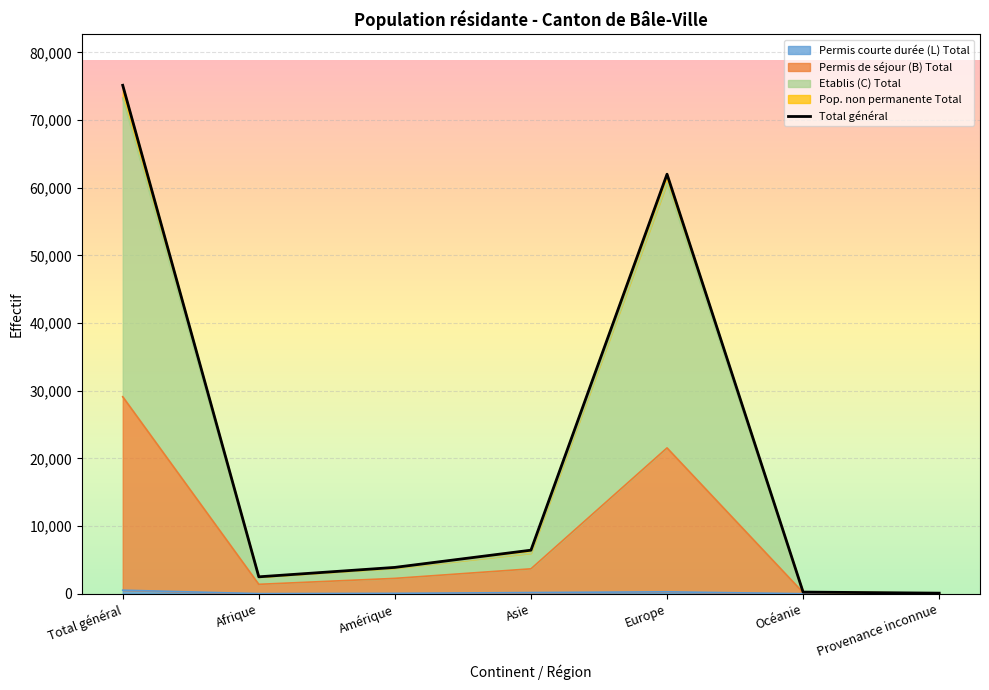

Which category has the lowest value across all series?

Provenance inconnue